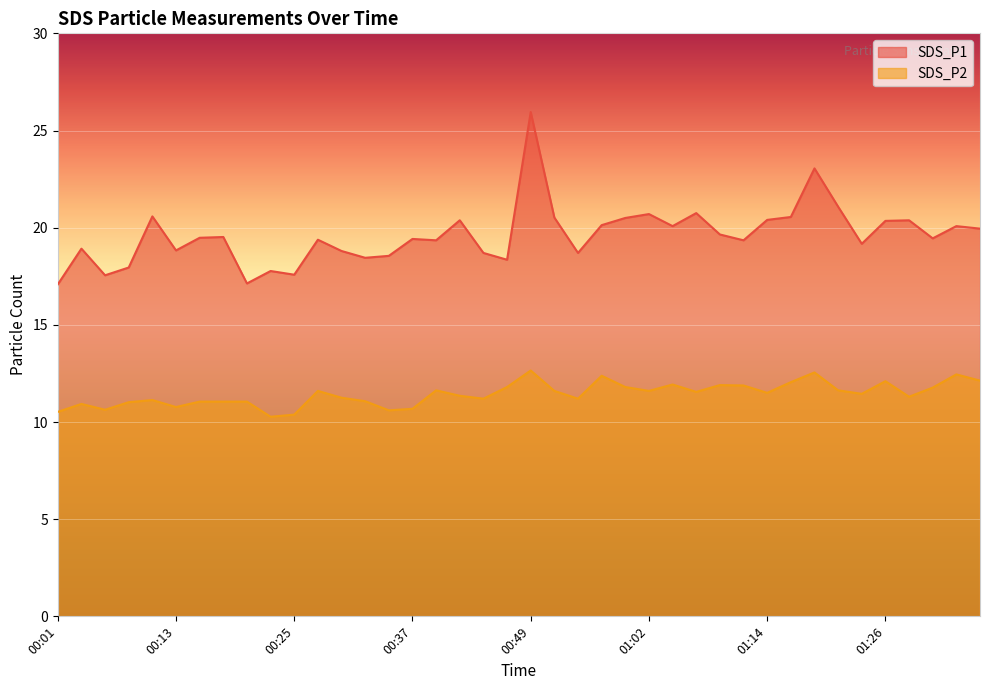

True or false: SDS_P1 and SDS_P2 intersect in this chart.

False